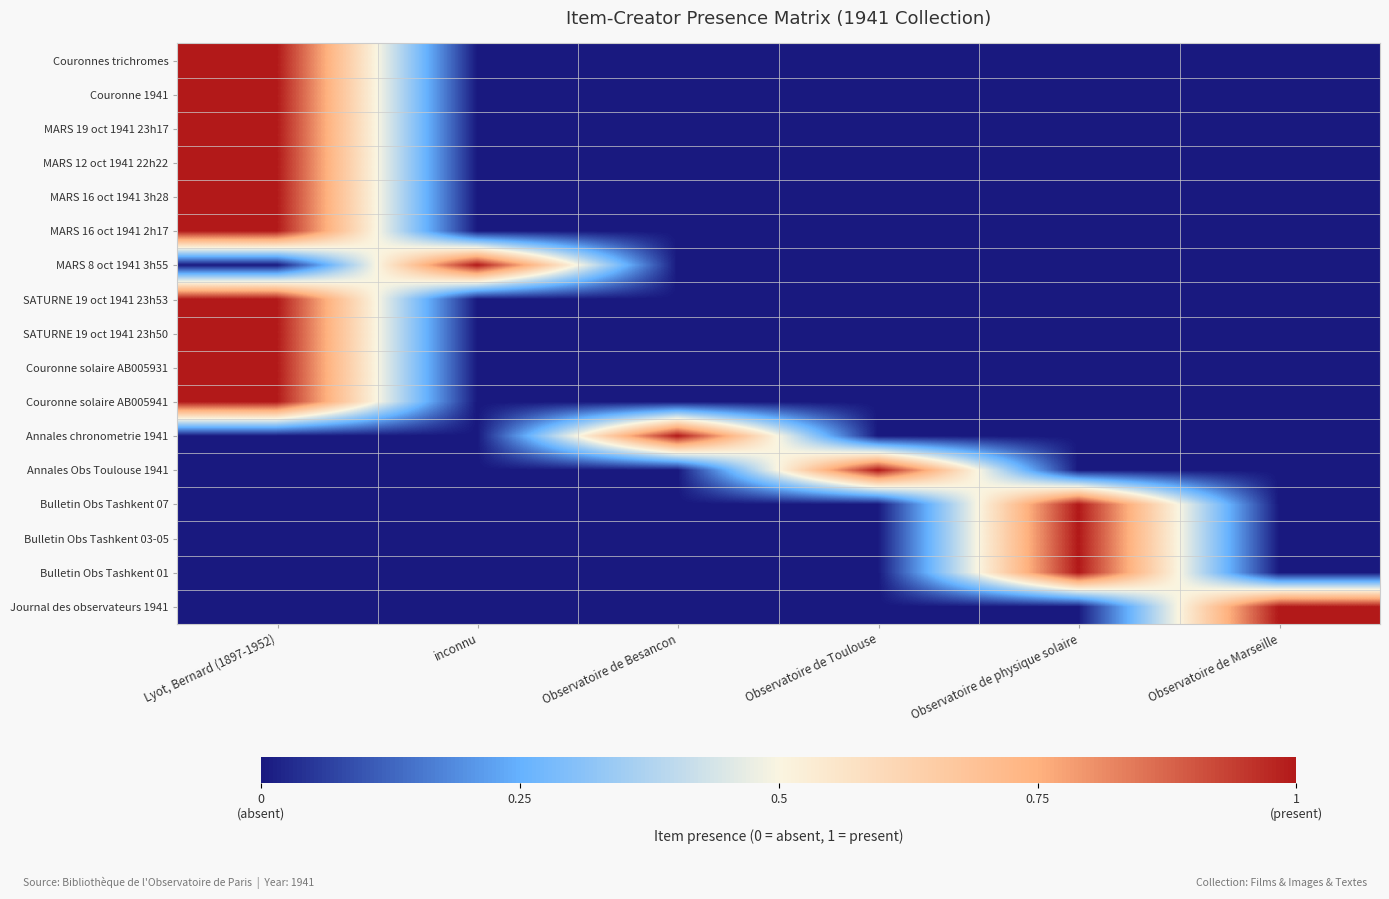

At which category is the sum across all series the highest?

Lyot, Bernard (1897-1952)